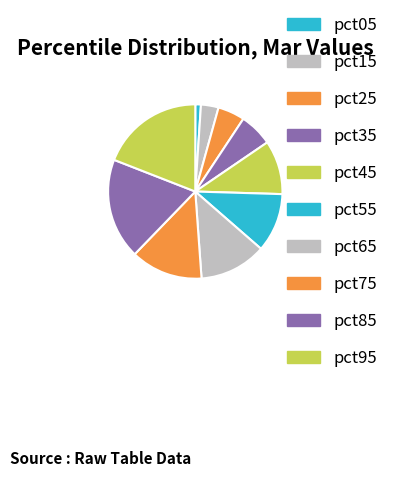

To the nearest percent, what is the difference between the pct15 and pct35 slice percentages?

3%